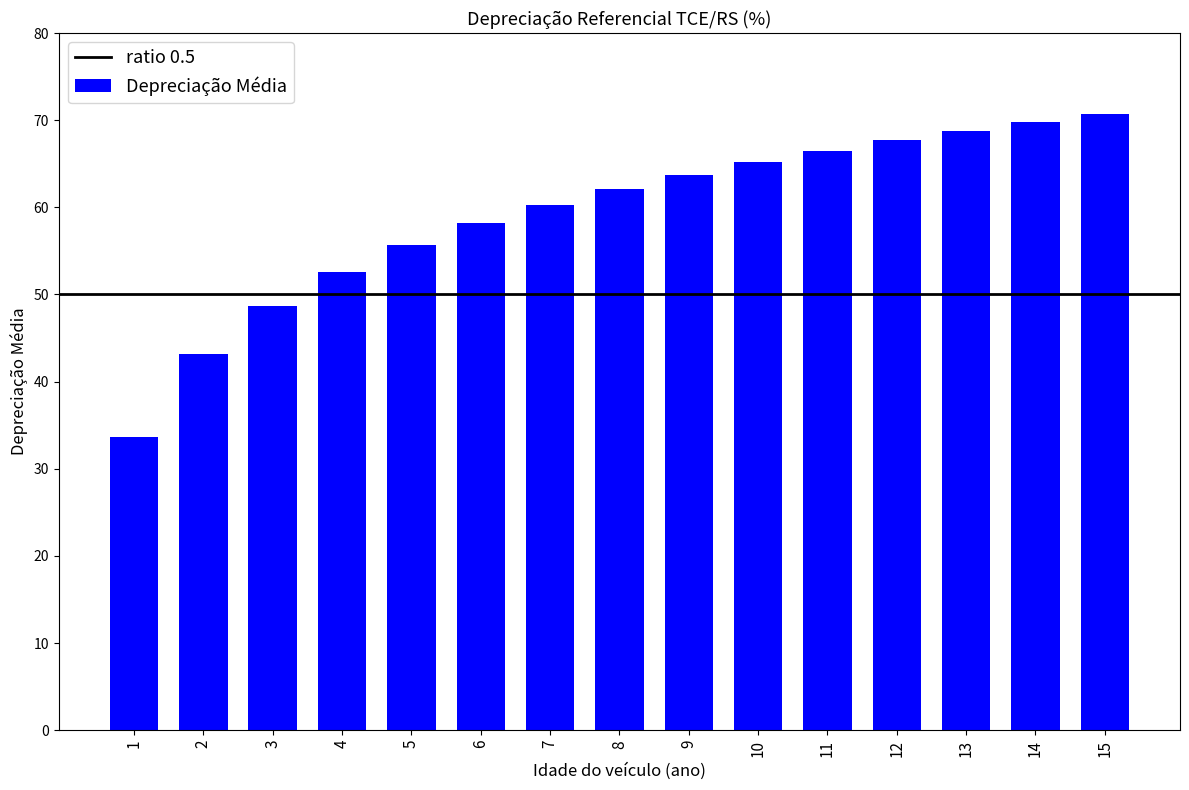

What is the ratio of the value at 6 to the value at 4?

1.1